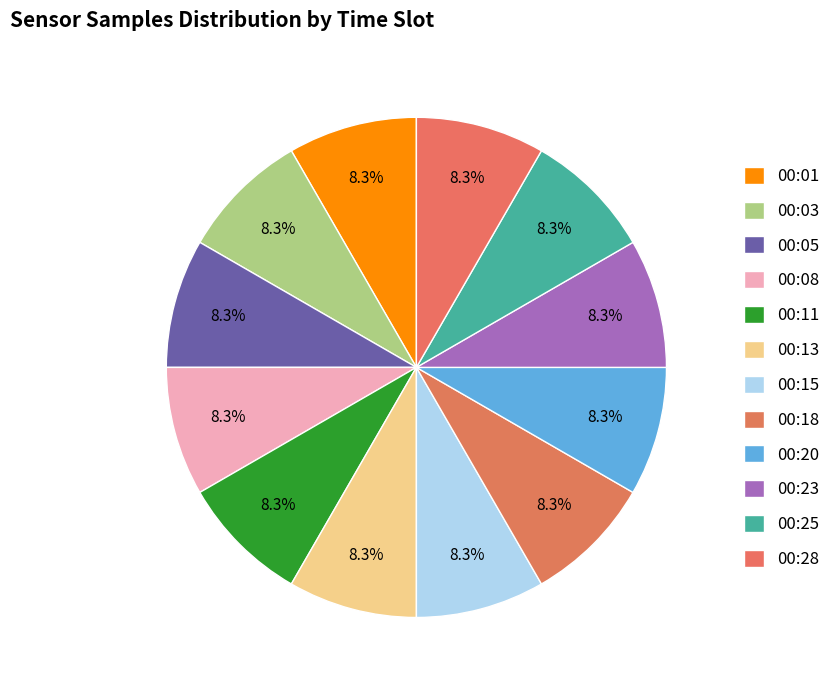

Count the number of slices in the pie.

12